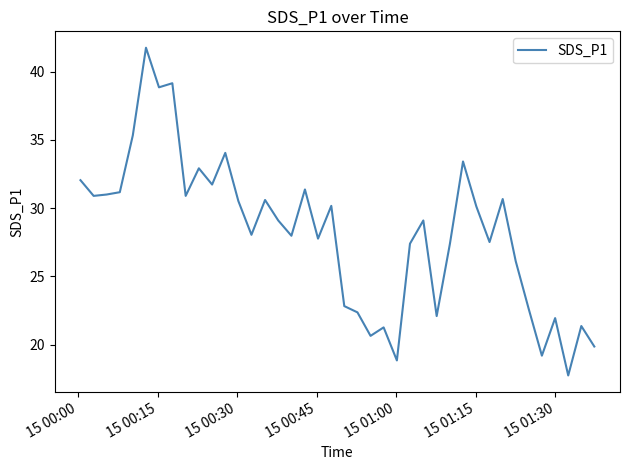

What is the greatest value displayed?

41.8